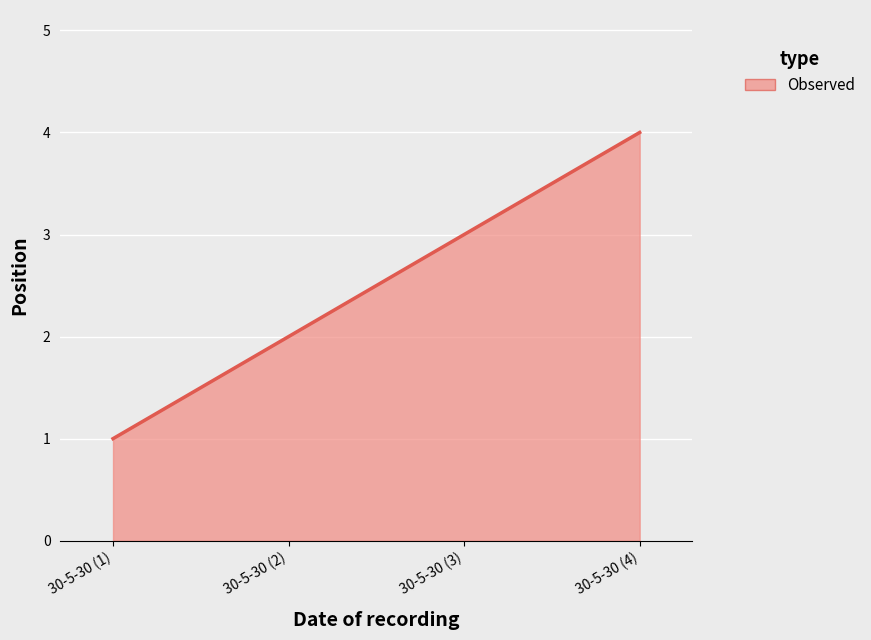

At which category does the chart reach its minimum across all series?

30-5-30 (1)